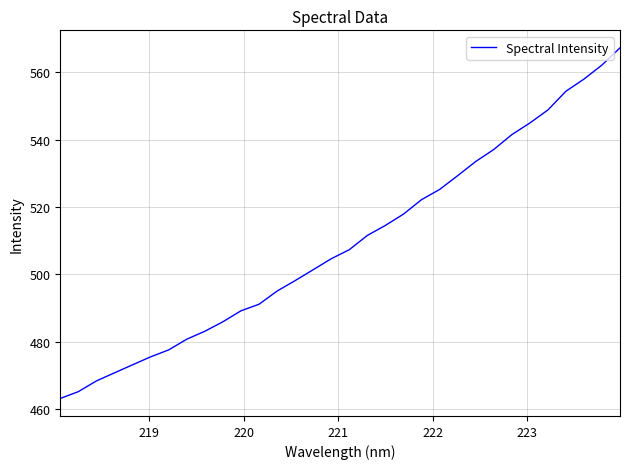

What is the difference between the maximum and minimum values?

104.0